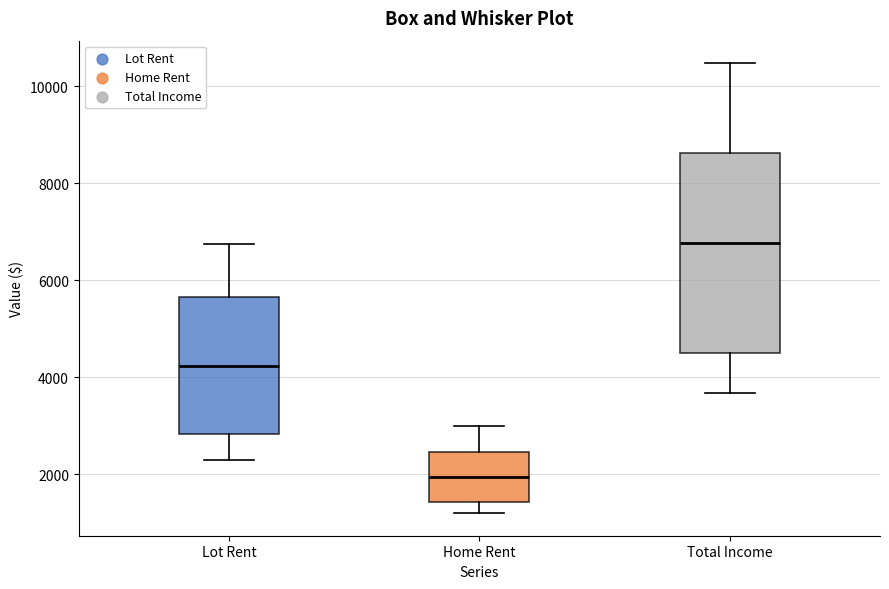

Comparing the boxes themselves (not the whiskers), which one is the tallest?

Total Income